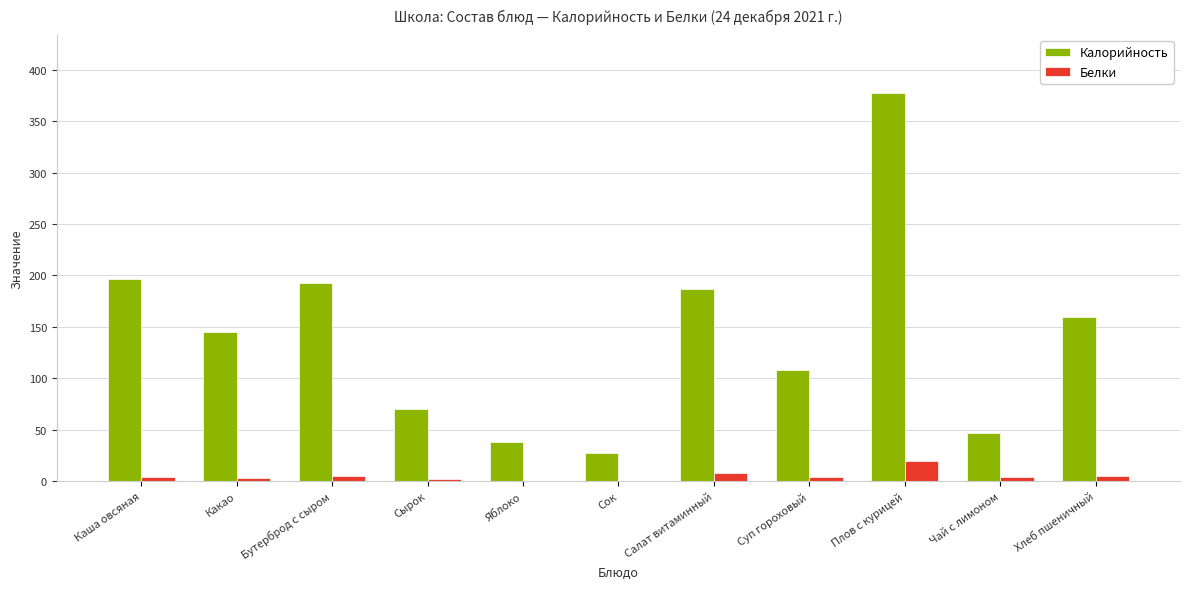

Which series changed the most between Какао and Плов с курицей?

Калорийность